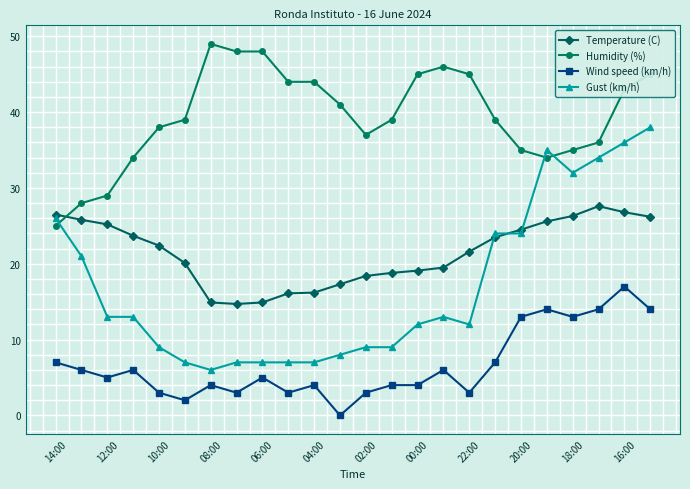

Is this an area chart (filled region under the line)?

No